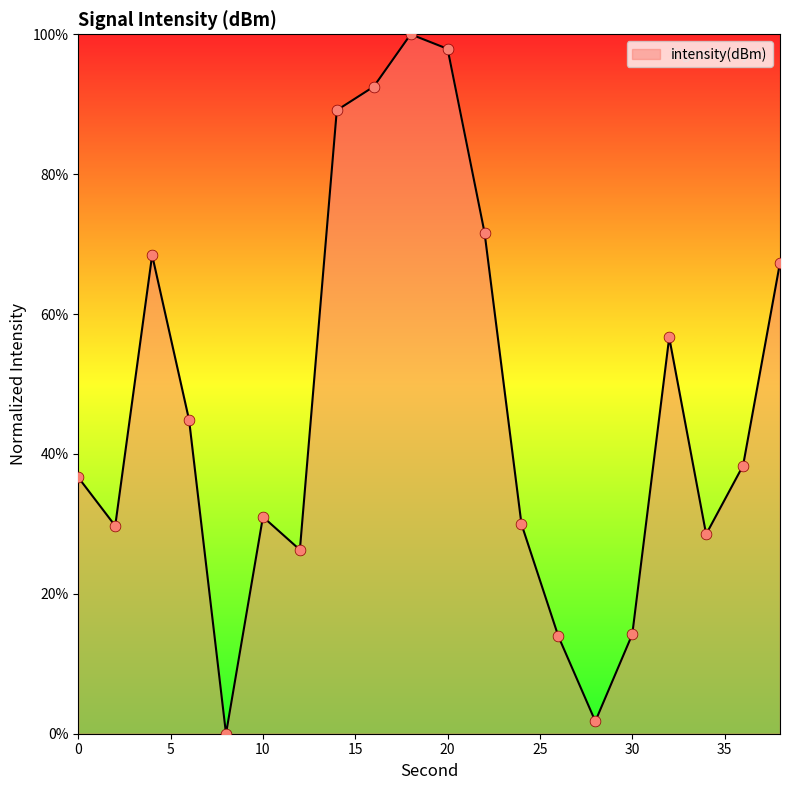

What is the greatest value displayed?

100.0